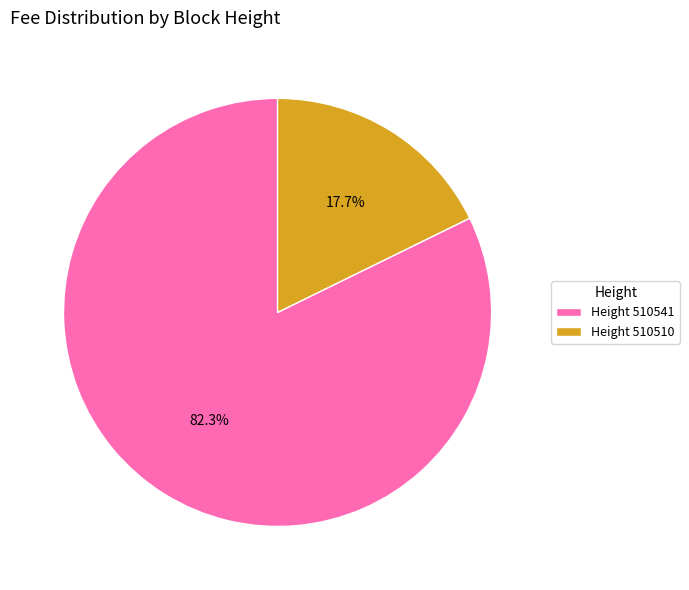

Which slice represents more than half of the pie?

Height 510541